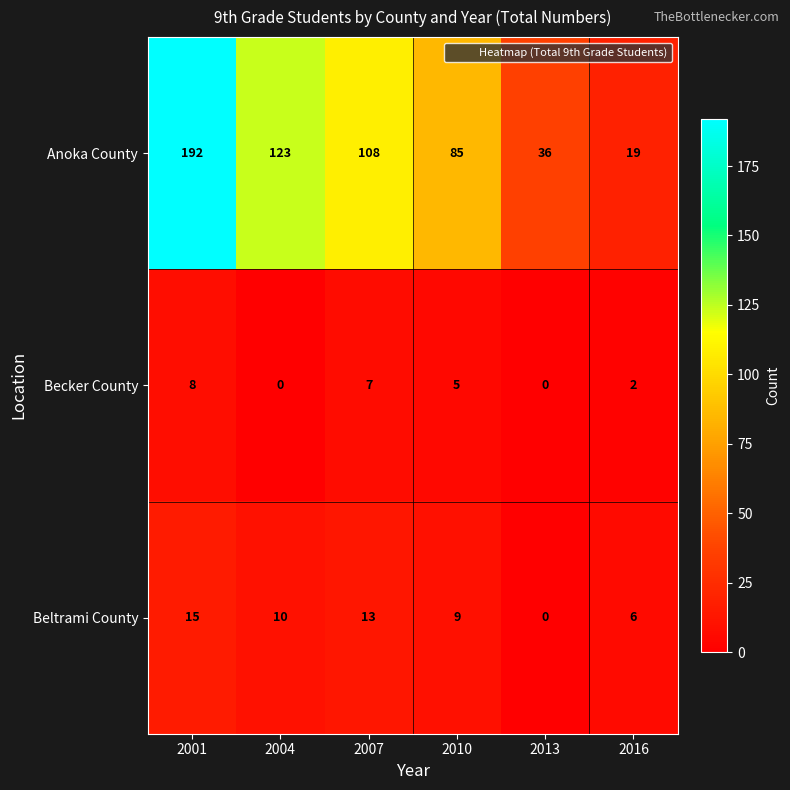

Which series has the largest total across all categories?

Anoka County